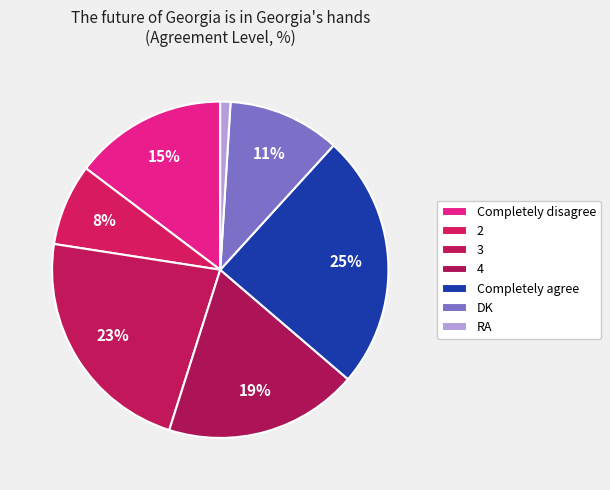

To the nearest percent, what portion does RA represent?

1%